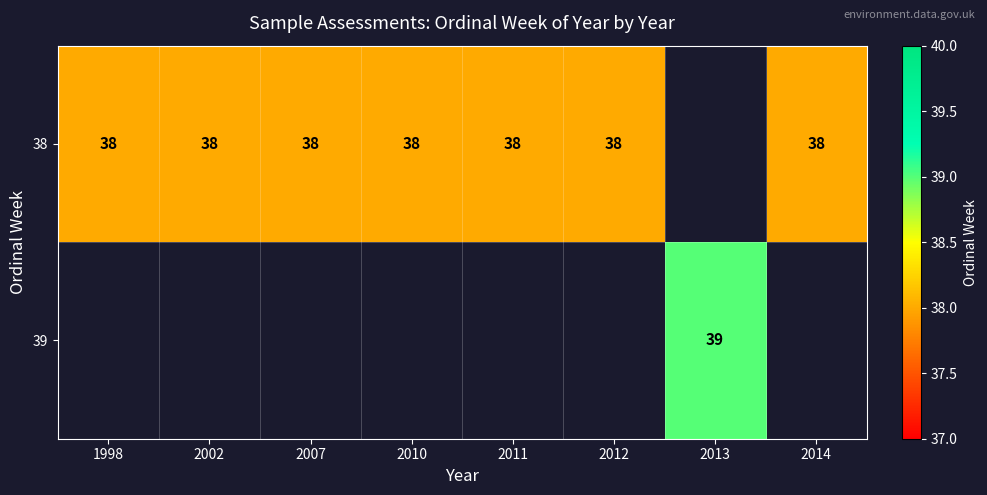

Is the value of 38 at 2012 greater than the value of 39 at 2013?

No